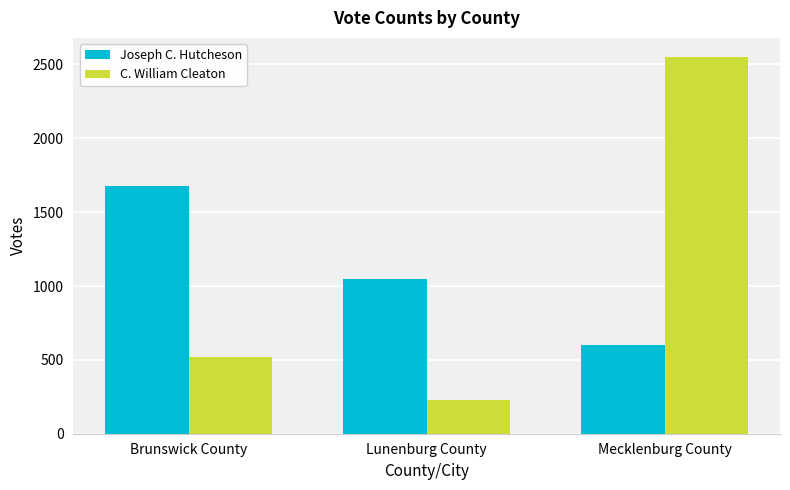

At which label is Joseph C. Hutcheson closest to 1141?

Lunenburg County